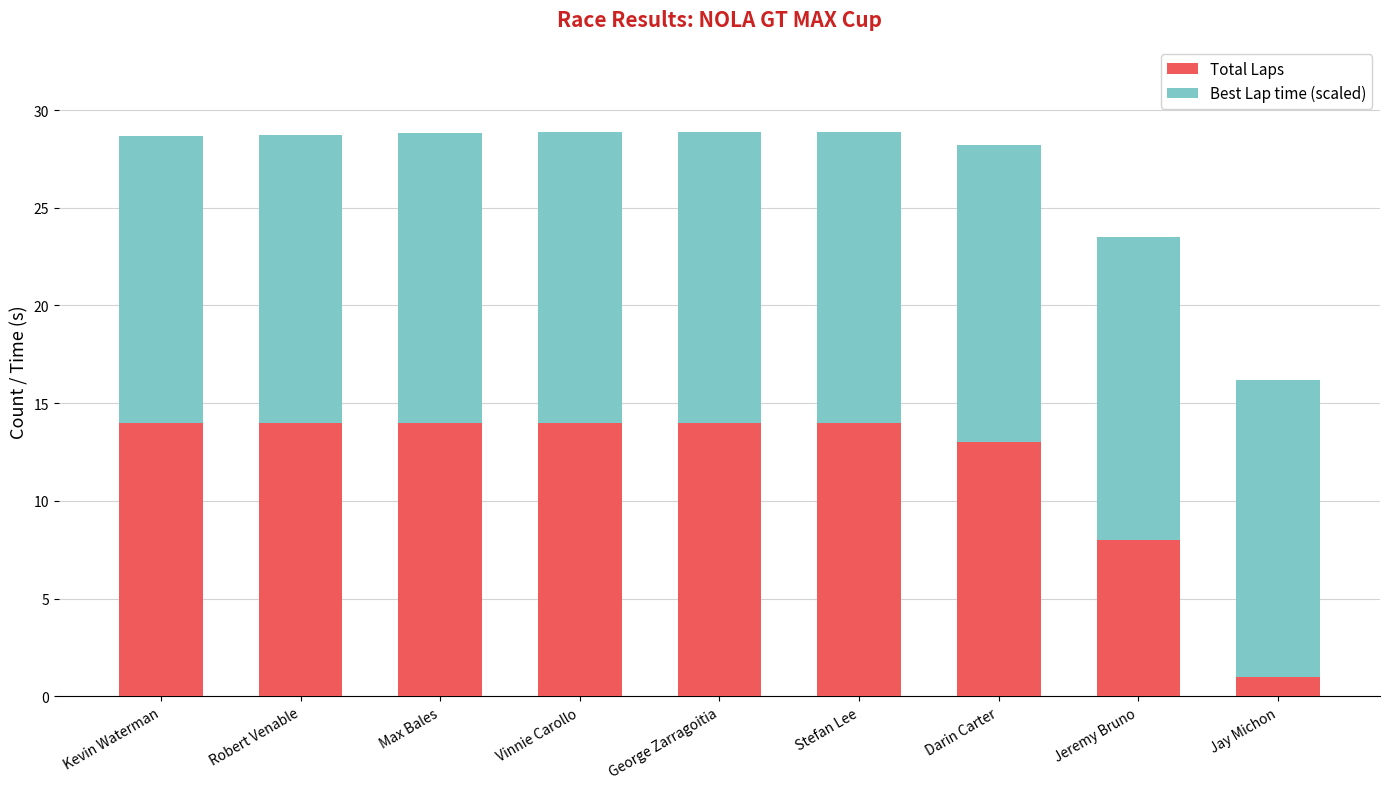

Reading right to left, transcribe the values for Total Laps.

Jay Michon=1.0	Jeremy Bruno=8.0	Darin Carter=13.0	Stefan Lee=14.0	George Zarragoitia=14.0	Vinnie Carollo=14.0	Max Bales=14.0	Robert Venable=14.0	Kevin Waterman=14.0